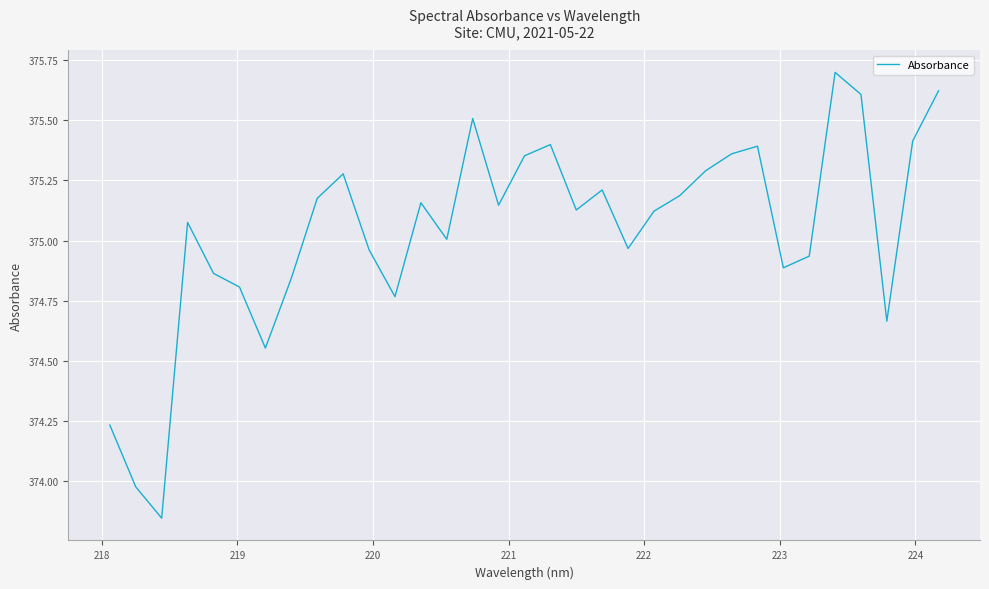

What is the greatest value displayed?

375.7